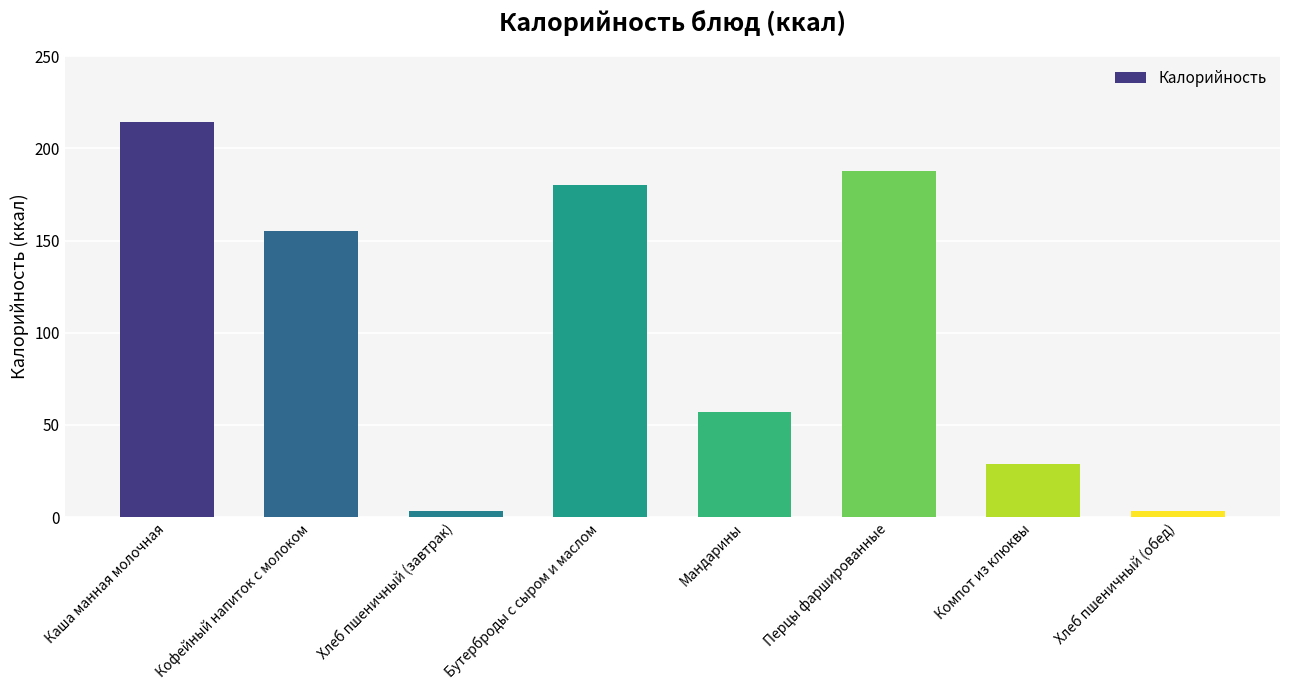

What is the label of the 6th bar from the right?

Хлеб пшеничный (завтрак)